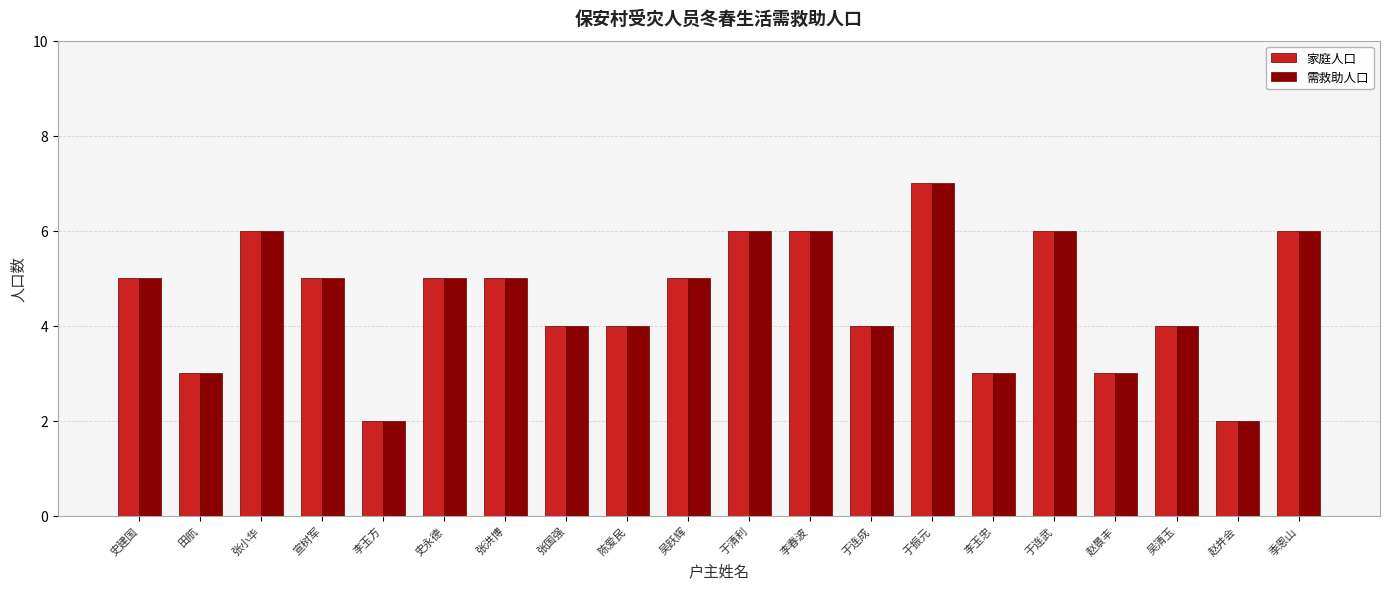

What is the approximate value of 家庭人口 at 于连武?

6